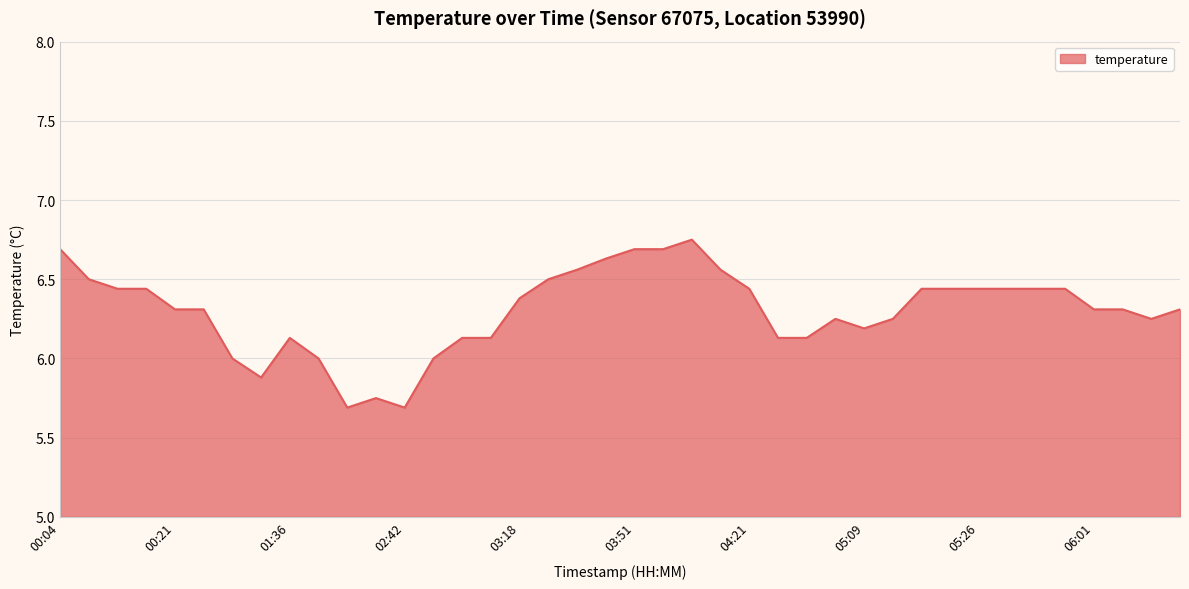

What is the label of the 37th point from the right?

00:16